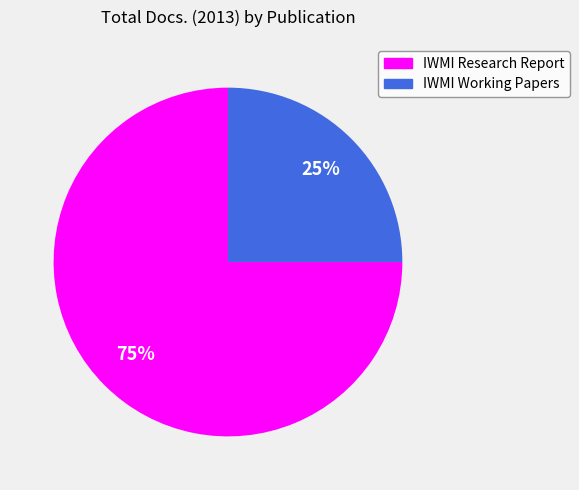

To the nearest percent, what is the combined percentage of IWMI Working Papers and IWMI Research Report?

100%